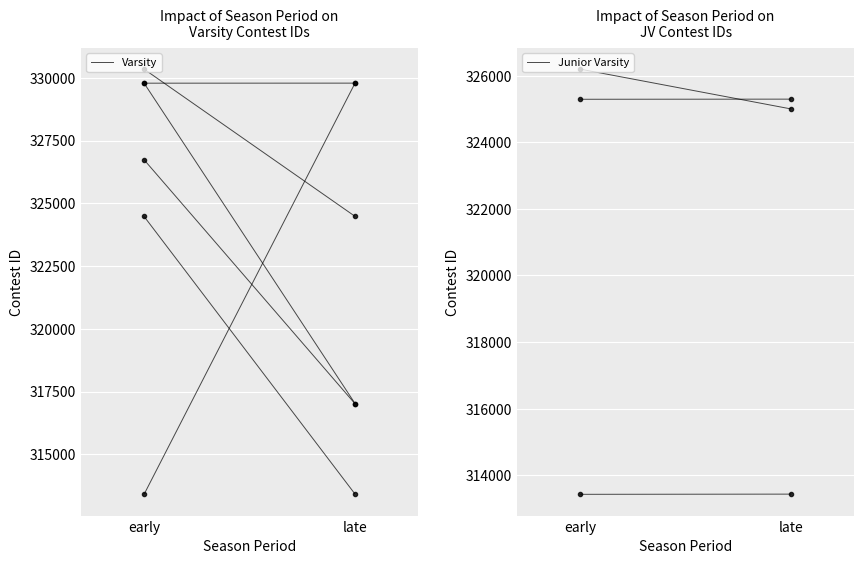

How many series are shown in this chart?

2